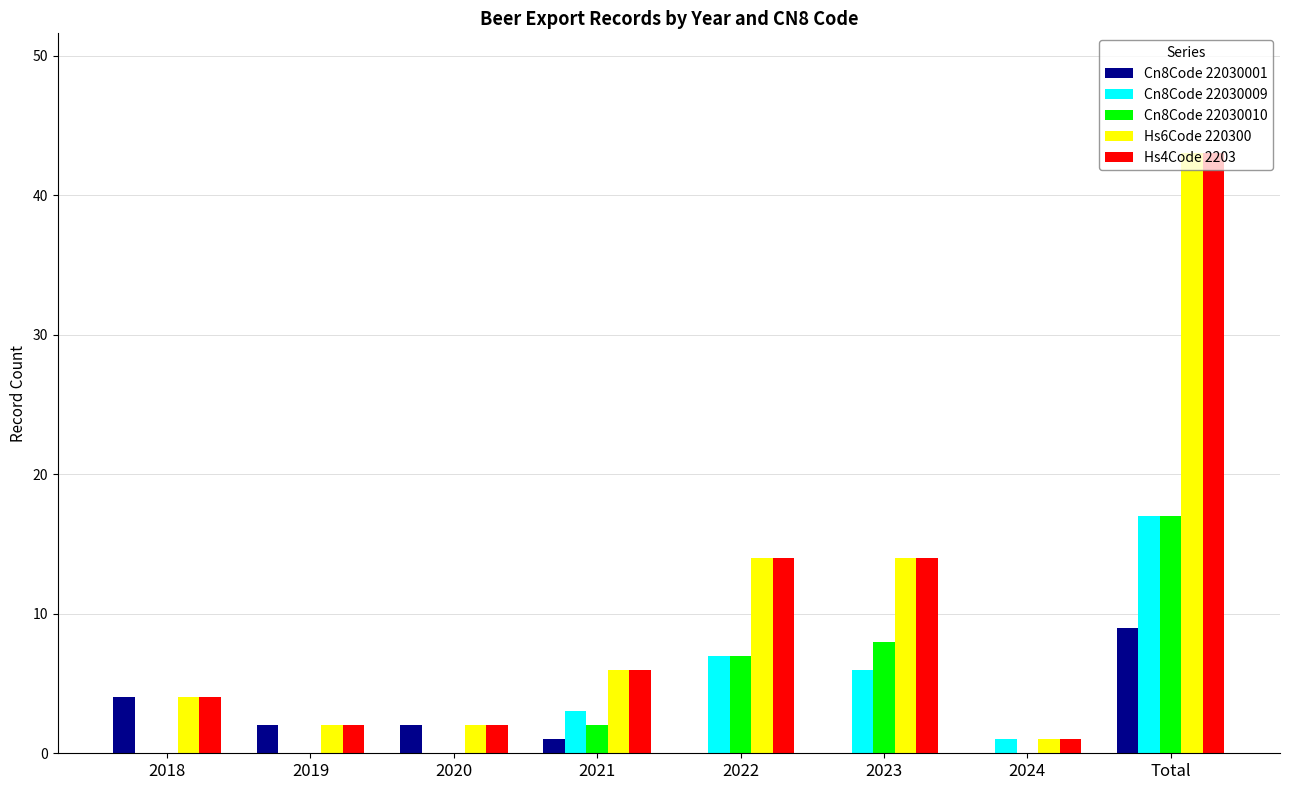

Which label corresponds to the largest value in the chart?

Total